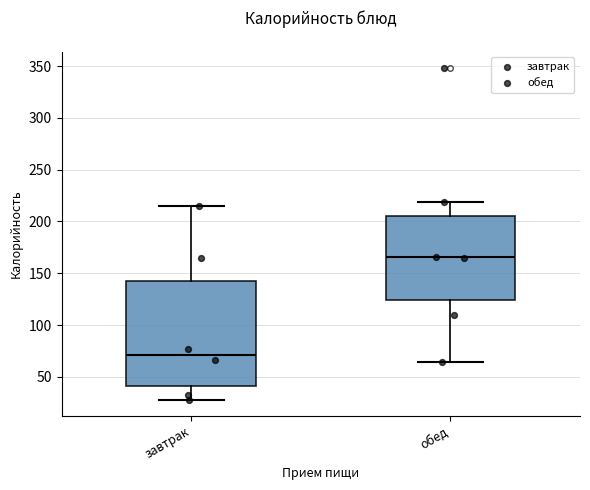

Where is the upper edge of the box for завтрак on the y-axis? The values are not printed on the chart, so give them approximately, as read against the axis.

145